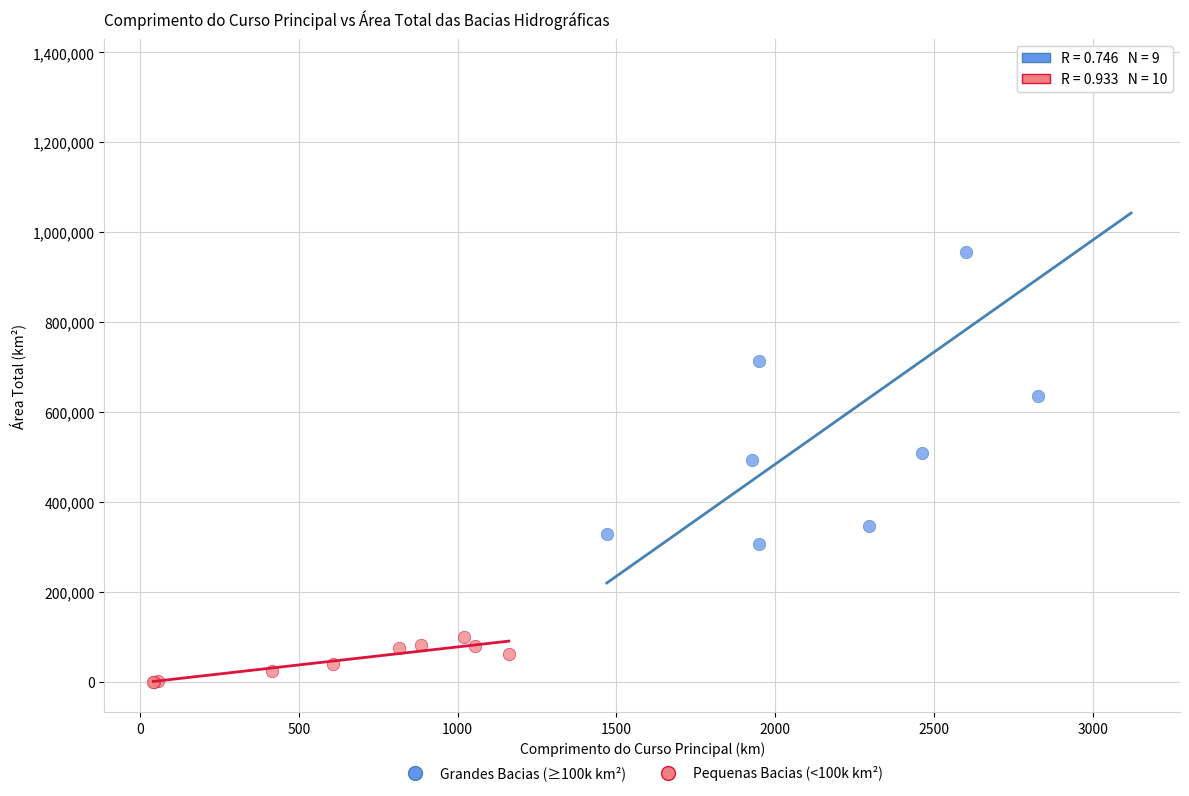

Which series contains the lowest Y value?

Pequenas Bacias (<100k km²)